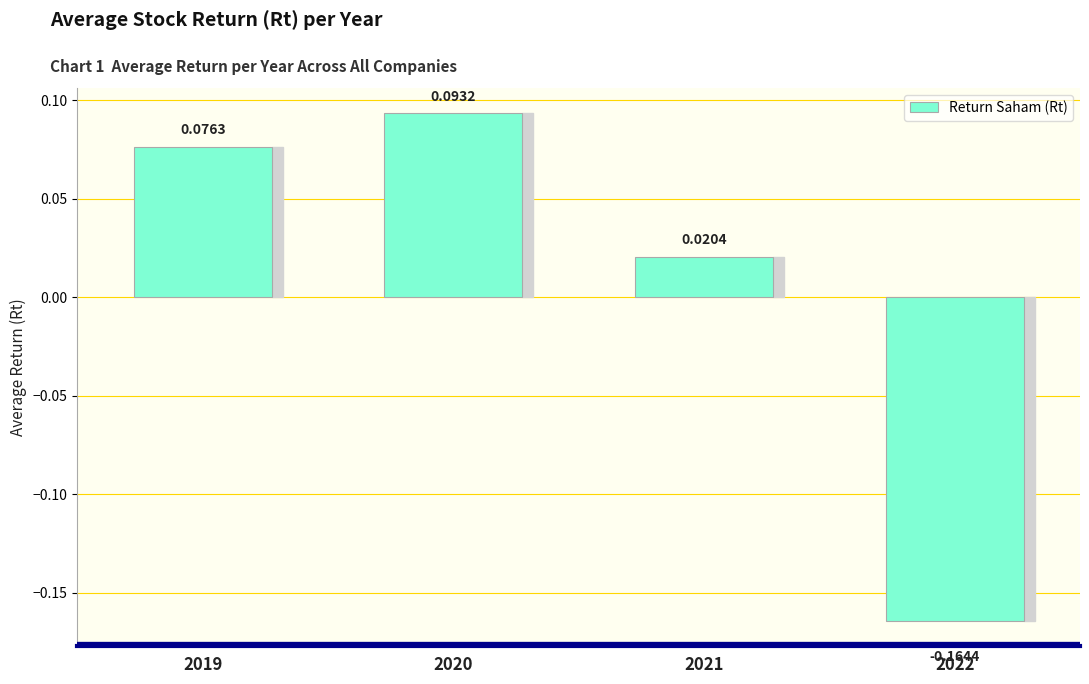

Rank the categories by value from highest to lowest.

2020, 2019, 2021, 2022